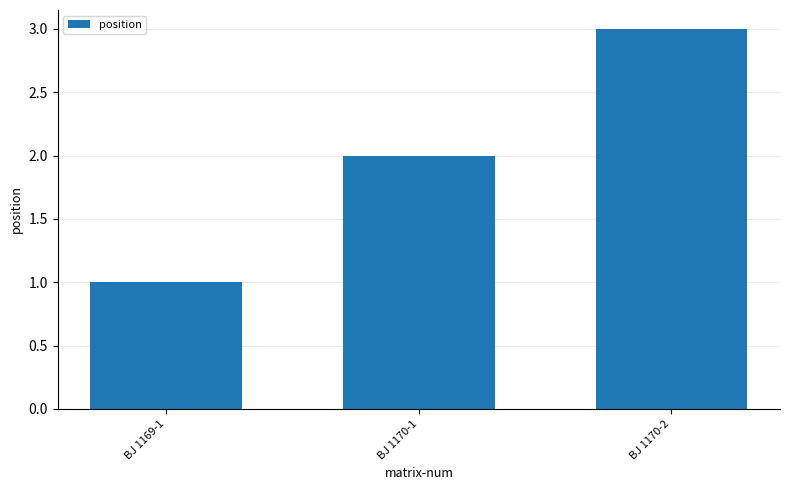

Are the bars horizontal?

No